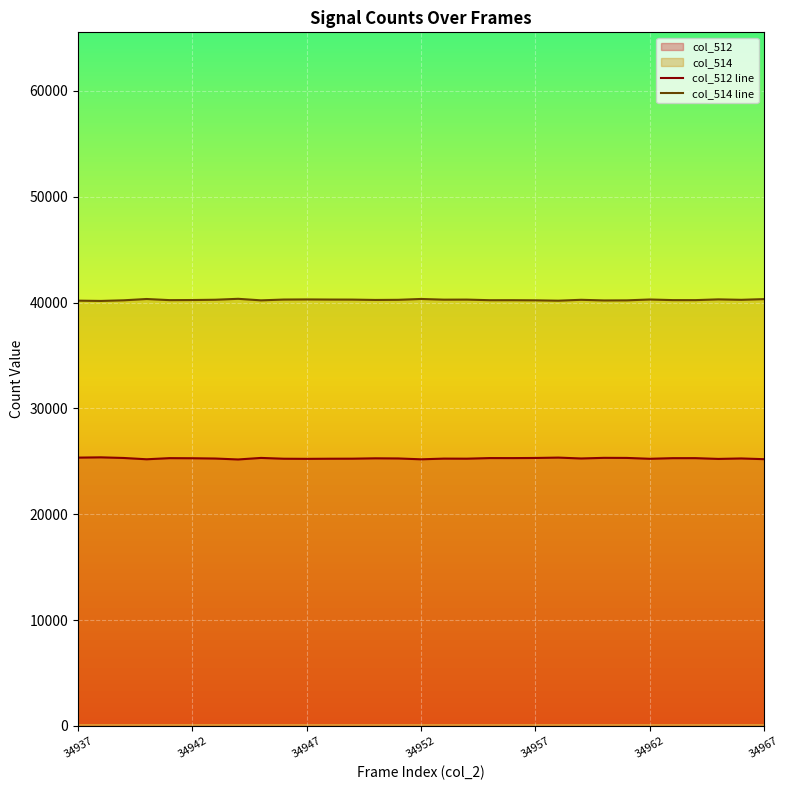

List the series in order of their peak value, lowest first.

col_512 line, col_514 line